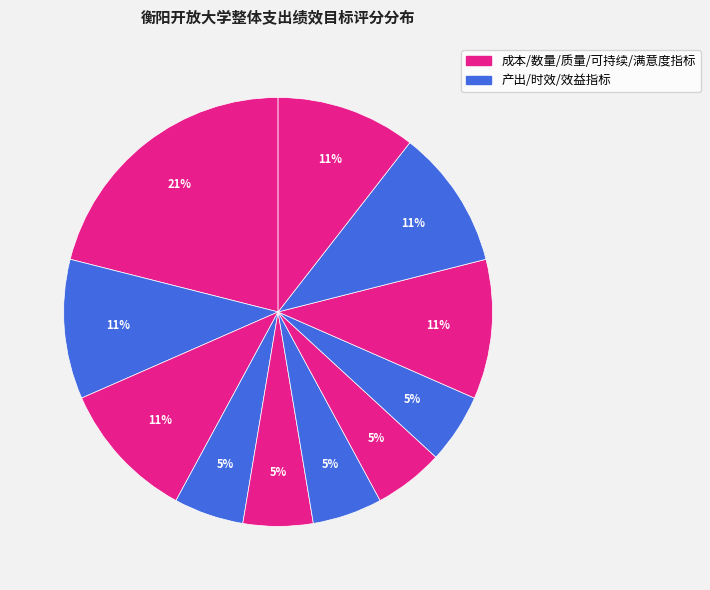

Count the number of slices in the pie.

11